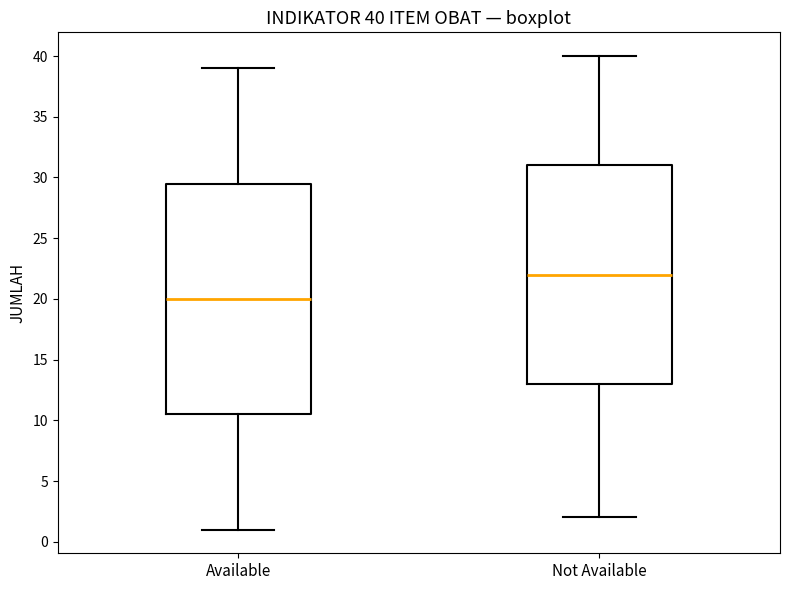

Comparing the boxes themselves (not the whiskers), which one is the tallest?

Available